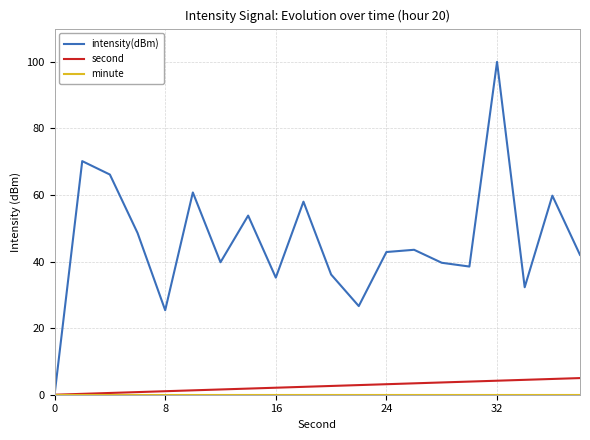

What is the maximum value shown in the chart?

100.0